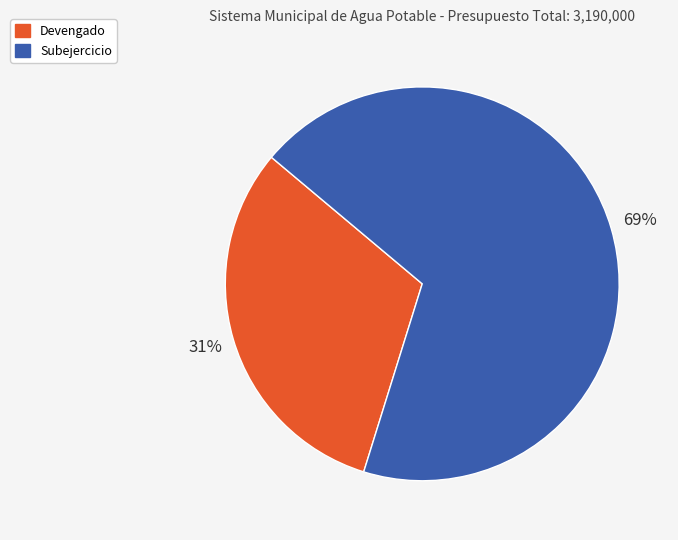

How many slices are in this pie chart?

2